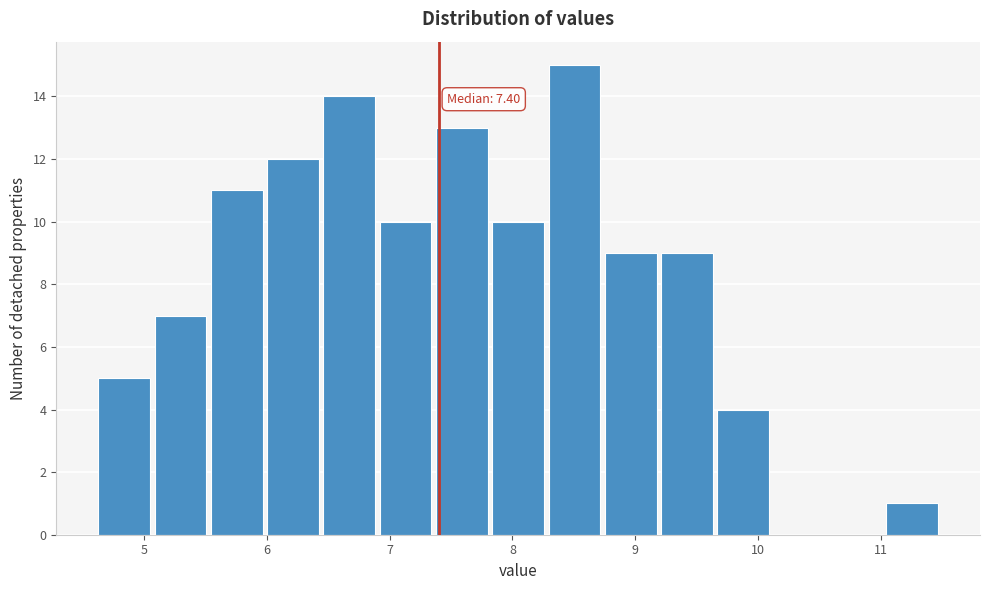

Over which range of the x-axis is the bar tallest?

8.3 to 8.8